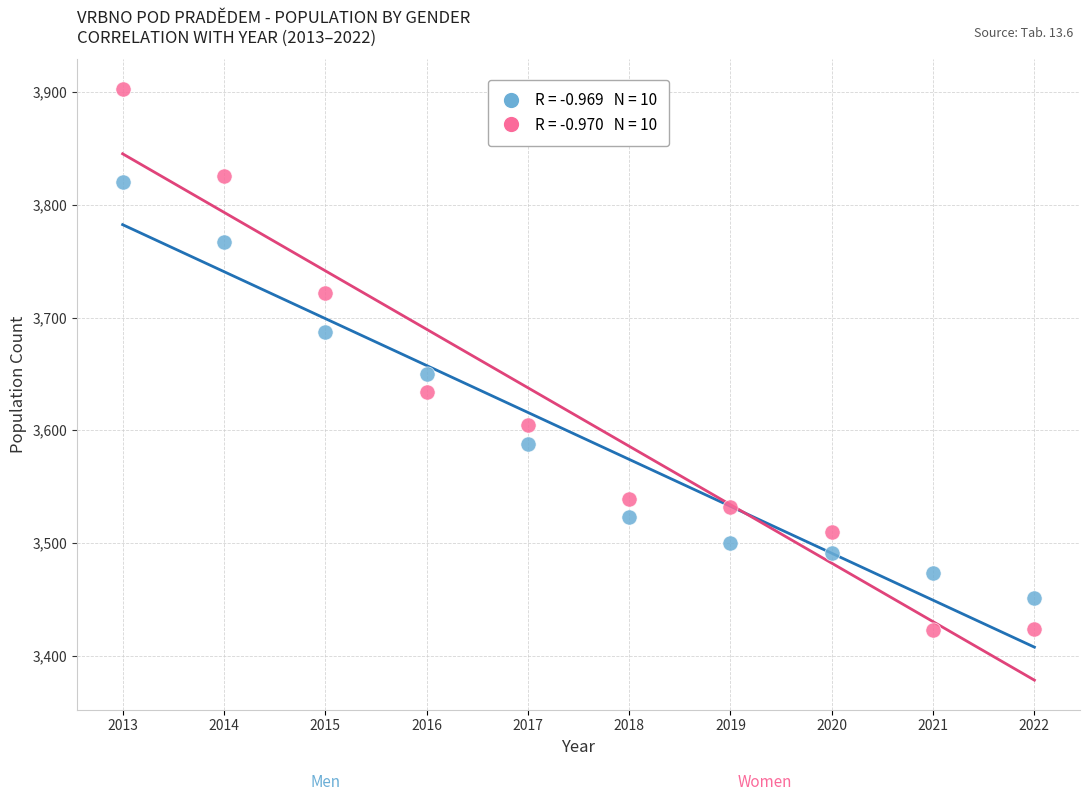

Across all series, what Y value is closest to 3663?

3650